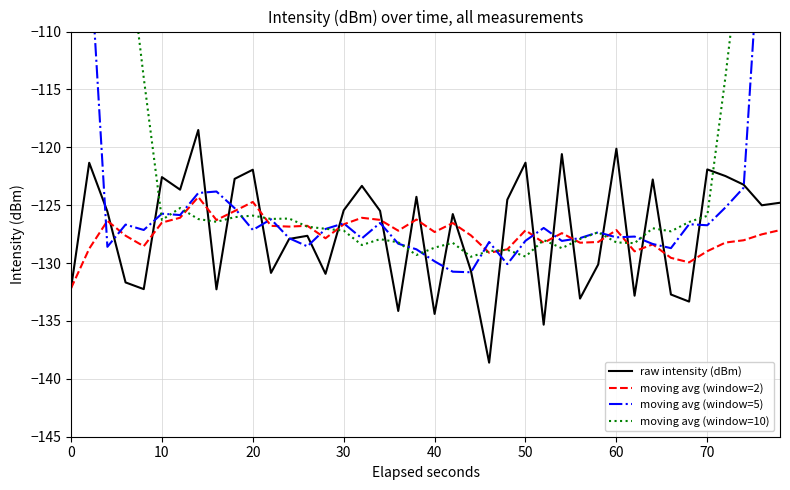

What is the minimum value shown in the chart?

-138.6